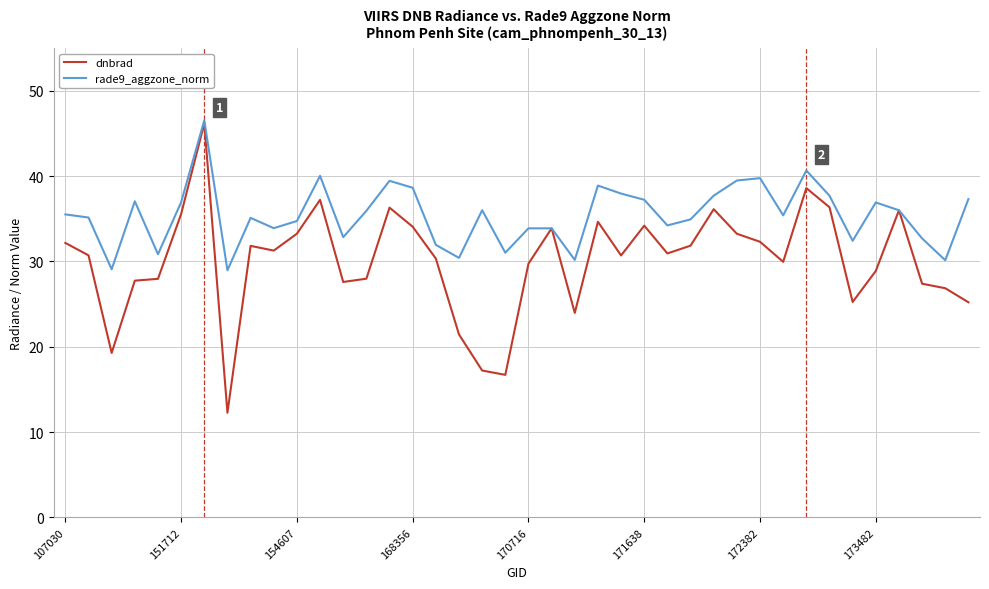

Which series has the widest spread of values?

dnbrad